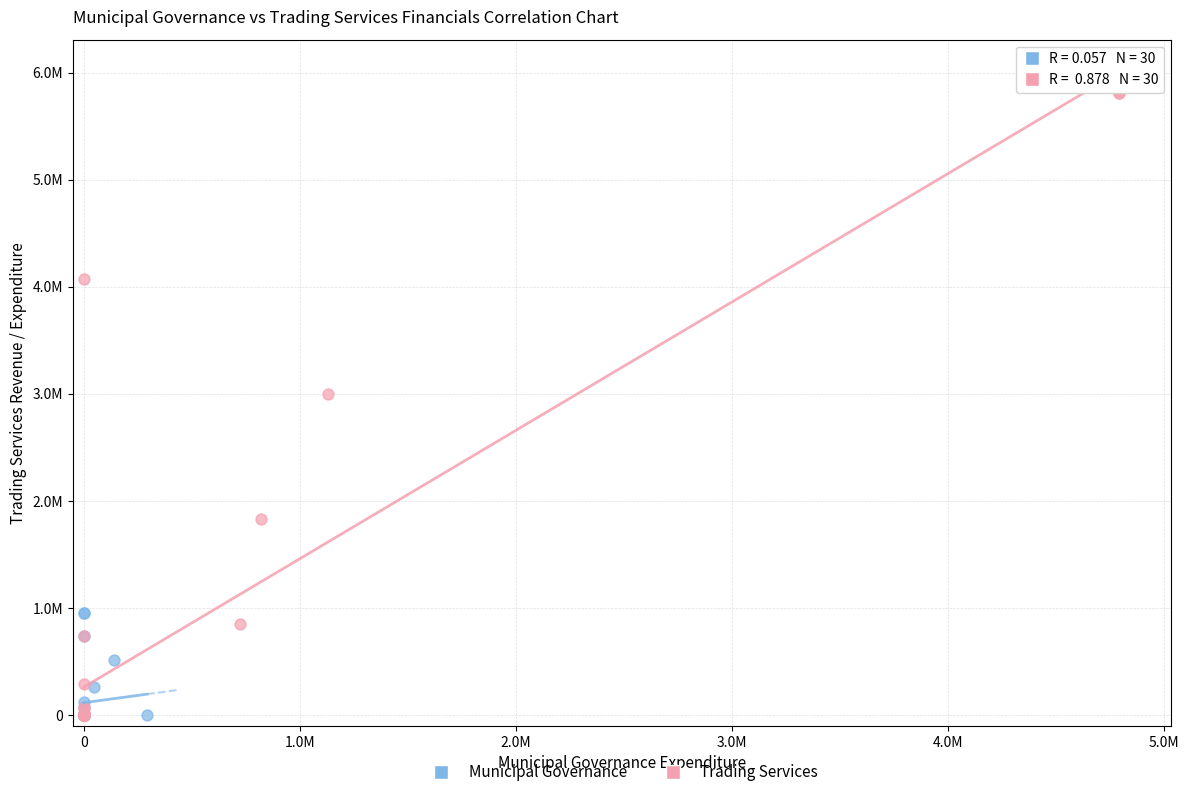

Which series has the widest spread of Y values?

Trading Services